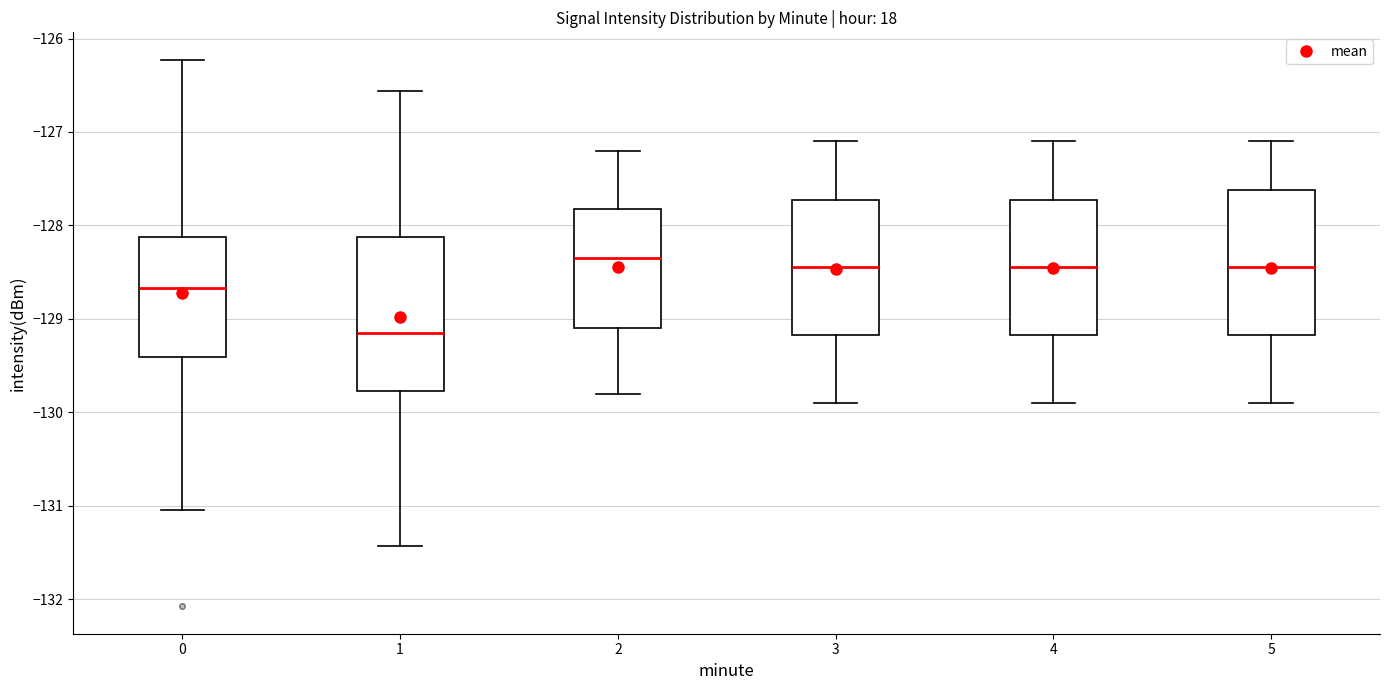

Reading left to right, read every box against the y-axis: the position of its median line, the range the box covers, and the ends of its whiskers. The values are not printed on the chart, so give them approximately, as read against the axis.

0: median -128.7, box -129.4 to -128.1, whiskers -131.0 to -126.2
1: median -129.1, box -129.8 to -128.1, whiskers -131.4 to -126.6
2: median -128.3, box -129.1 to -127.8, whiskers -129.8 to -127.2
3: median -128.4, box -129.2 to -127.7, whiskers -129.9 to -127.1
4: median -128.4, box -129.2 to -127.7, whiskers -129.9 to -127.1
5: median -128.4, box -129.2 to -127.6, whiskers -129.9 to -127.1